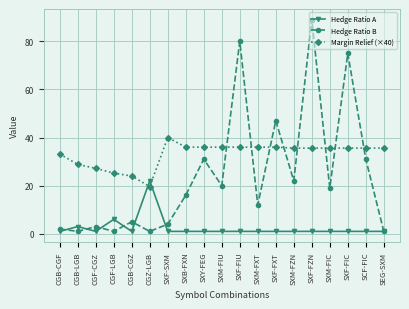

At which category does Hedge Ratio B reach its first local peak?

CGF-CGZ